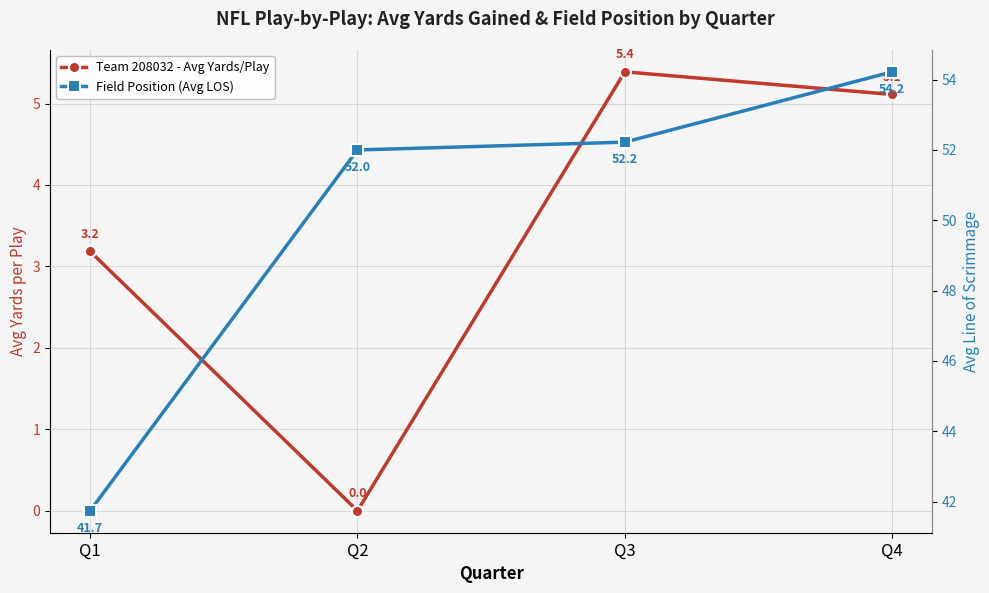

Which series changed the most between Q1 and Q2?

Field Position (Avg LOS)